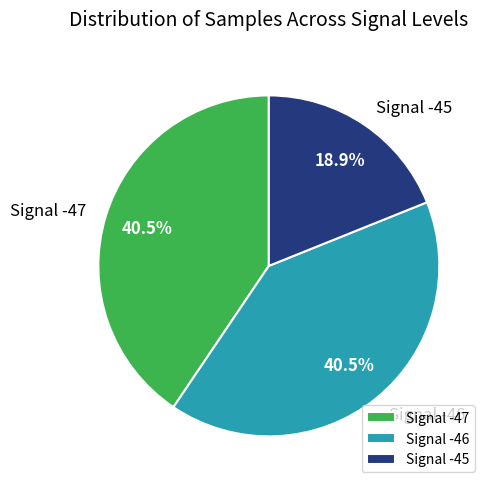

Is Signal -46 the majority of the pie?

No